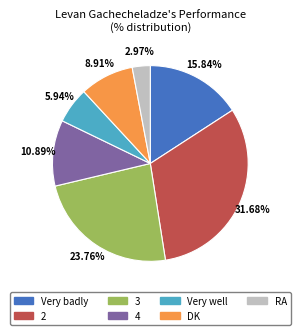

How many slices are in this pie chart?

7